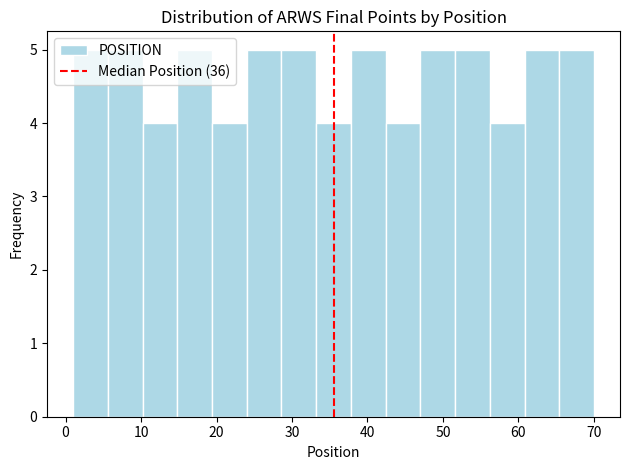

Reading left to right, transcribe this chart: for each bar, give the range it covers on the x-axis and its height. Neither the bar edges nor the heights are printed on the chart, so give them approximately, as read against the axes.

1.0 to 5.6: 5
5.6 to 10.2: 5
10.2 to 14.8: 4
14.8 to 19.4: 5
19.4 to 24.0: 4
24.0 to 28.6: 5
28.6 to 33.2: 5
33.2 to 37.8: 4
37.8 to 42.4: 5
42.4 to 47.0: 4
47.0 to 51.6: 5
51.6 to 56.2: 5
56.2 to 60.8: 4
60.8 to 65.4: 5
65.4 to 70.0: 5